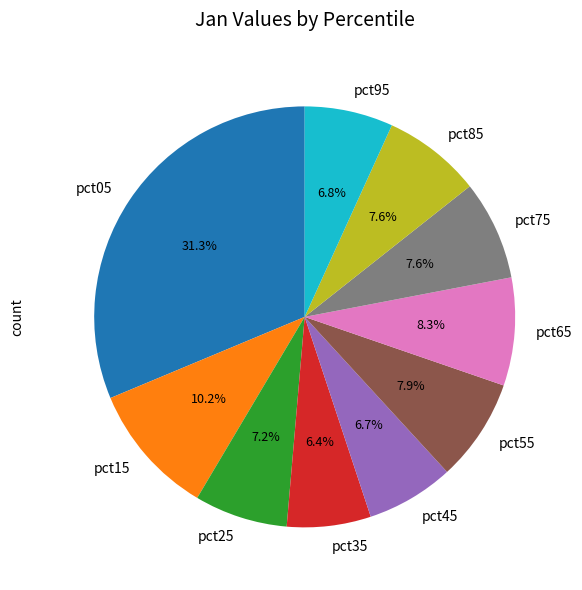

What is the largest slice in the pie chart?

pct05